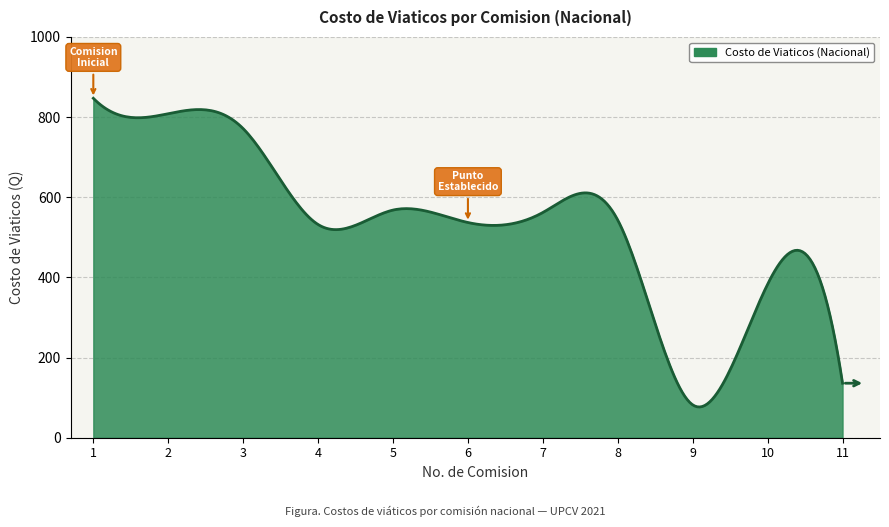

What is the maximum value shown in the chart?

847.0